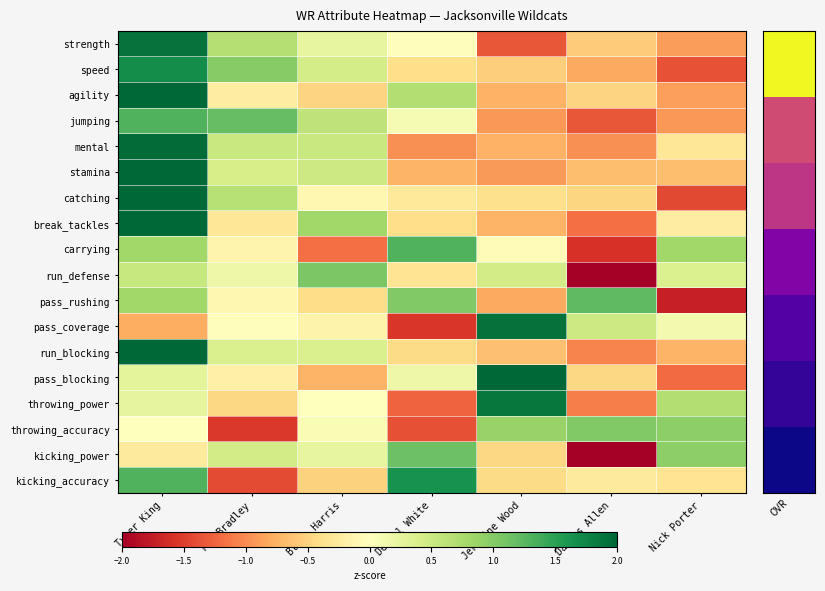

Reading right to left, list all the values displayed in this chart.

strength: Nick Porter=-0.9	Darius Allen=-0.5	Jermaine Wood=-1.3	Denzel White=-0.0	Blake Harris=0.2	Tre Bradley=0.7	Tyler King=1.9
speed: Nick Porter=-1.4	Darius Allen=-0.8	Jermaine Wood=-0.5	Denzel White=-0.4	Blake Harris=0.4	Tre Bradley=1.0	Tyler King=1.7
agility: Nick Porter=-0.9	Darius Allen=-0.5	Jermaine Wood=-0.8	Denzel White=0.7	Blake Harris=-0.5	Tre Bradley=-0.2	Tyler King=2.2
jumping: Nick Porter=-0.9	Darius Allen=-1.3	Jermaine Wood=-0.9	Denzel White=0.1	Blake Harris=0.6	Tre Bradley=1.2	Tyler King=1.3
mental: Nick Porter=-0.3	Darius Allen=-1.0	Jermaine Wood=-0.8	Denzel White=-1.0	Blake Harris=0.5	Tre Bradley=0.5	Tyler King=2.0
stamina: Nick Porter=-0.7	Darius Allen=-0.7	Jermaine Wood=-0.9	Denzel White=-0.7	Blake Harris=0.5	Tre Bradley=0.4	Tyler King=2.1
catching: Nick Porter=-1.4	Darius Allen=-0.5	Jermaine Wood=-0.4	Denzel White=-0.3	Blake Harris=-0.1	Tre Bradley=0.7	Tyler King=2.0
break_tackles: Nick Porter=-0.2	Darius Allen=-1.2	Jermaine Wood=-0.7	Denzel White=-0.4	Blake Harris=0.8	Tre Bradley=-0.3	Tyler King=2.0
carrying: Nick Porter=0.8	Darius Allen=-1.6	Jermaine Wood=-0.1	Denzel White=1.3	Blake Harris=-1.2	Tre Bradley=-0.1	Tyler King=0.8
run_defense: Nick Porter=0.4	Darius Allen=-2.3	Jermaine Wood=0.4	Denzel White=-0.3	Blake Harris=1.1	Tre Bradley=0.2	Tyler King=0.5
pass_rushing: Nick Porter=-1.7	Darius Allen=1.2	Jermaine Wood=-0.8	Denzel White=1.0	Blake Harris=-0.4	Tre Bradley=-0.1	Tyler King=0.8
pass_coverage: Nick Porter=0.1	Darius Allen=0.5	Jermaine Wood=1.9	Denzel White=-1.6	Blake Harris=-0.1	Tre Bradley=-0.0	Tyler King=-0.8
run_blocking: Nick Porter=-0.7	Darius Allen=-1.0	Jermaine Wood=-0.6	Denzel White=-0.4	Blake Harris=0.4	Tre Bradley=0.4	Tyler King=2.1
pass_blocking: Nick Porter=-1.2	Darius Allen=-0.5	Jermaine Wood=2.1	Denzel White=0.2	Blake Harris=-0.7	Tre Bradley=-0.2	Tyler King=0.3
throwing_power: Nick Porter=0.7	Darius Allen=-1.1	Jermaine Wood=1.9	Denzel White=-1.3	Blake Harris=-0.0	Tre Bradley=-0.5	Tyler King=0.3
throwing_accuracy: Nick Porter=0.9	Darius Allen=1.0	Jermaine Wood=0.9	Denzel White=-1.4	Blake Harris=0.1	Tre Bradley=-1.5	Tyler King=0.0
kicking_power: Nick Porter=0.9	Darius Allen=-2.1	Jermaine Wood=-0.5	Denzel White=1.1	Blake Harris=0.2	Tre Bradley=0.4	Tyler King=-0.3
kicking_accuracy: Nick Porter=-0.3	Darius Allen=-0.3	Jermaine Wood=-0.4	Denzel White=1.6	Blake Harris=-0.5	Tre Bradley=-1.4	Tyler King=1.3